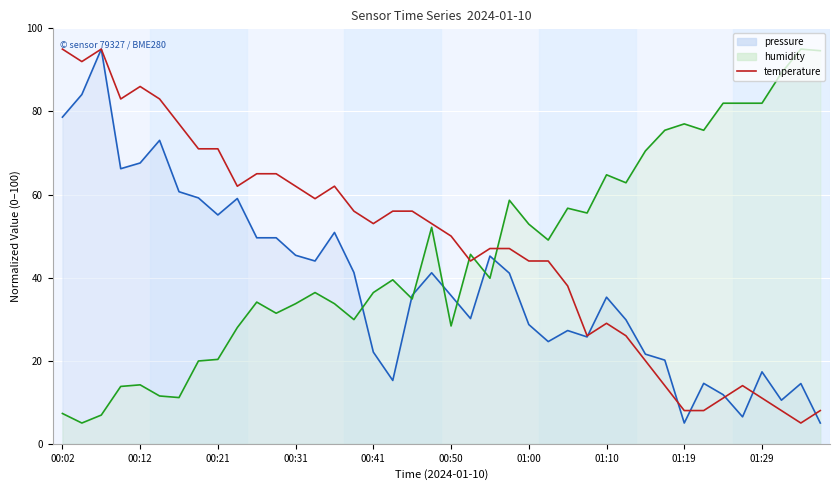

How many series are shown in this chart?

3